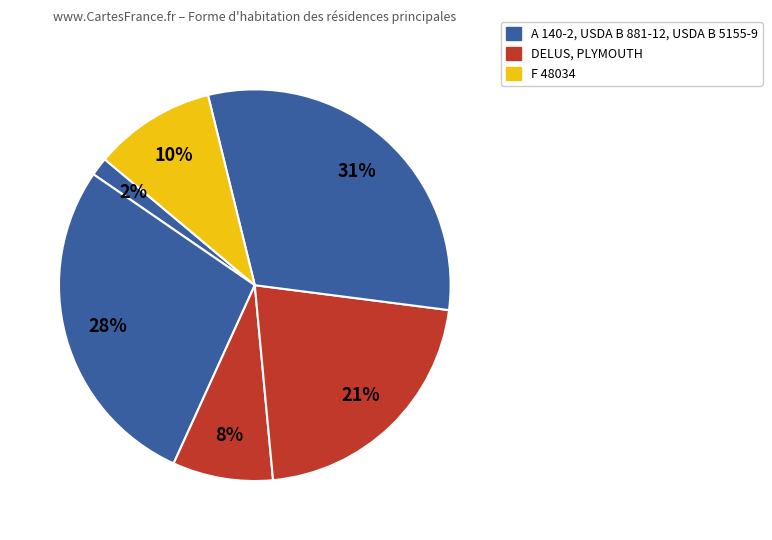

Which category has the biggest portion of the pie?

USDA B 5155-9